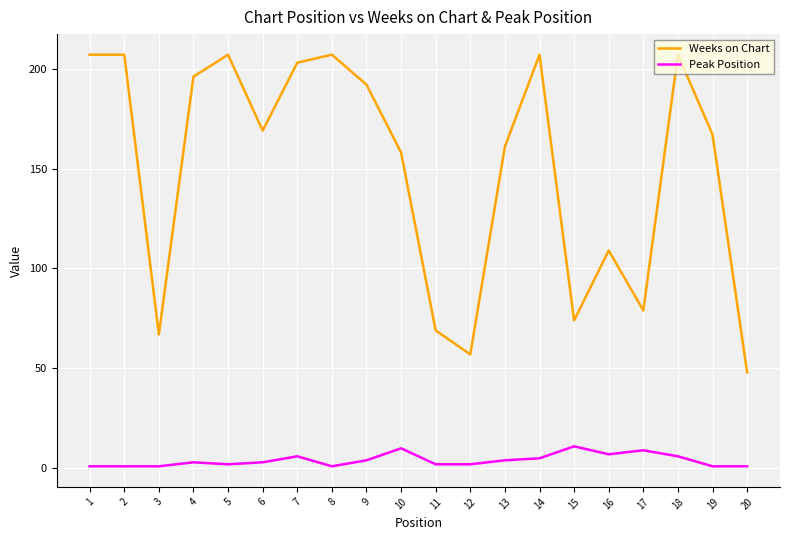

How many lines are shown in the chart?

2